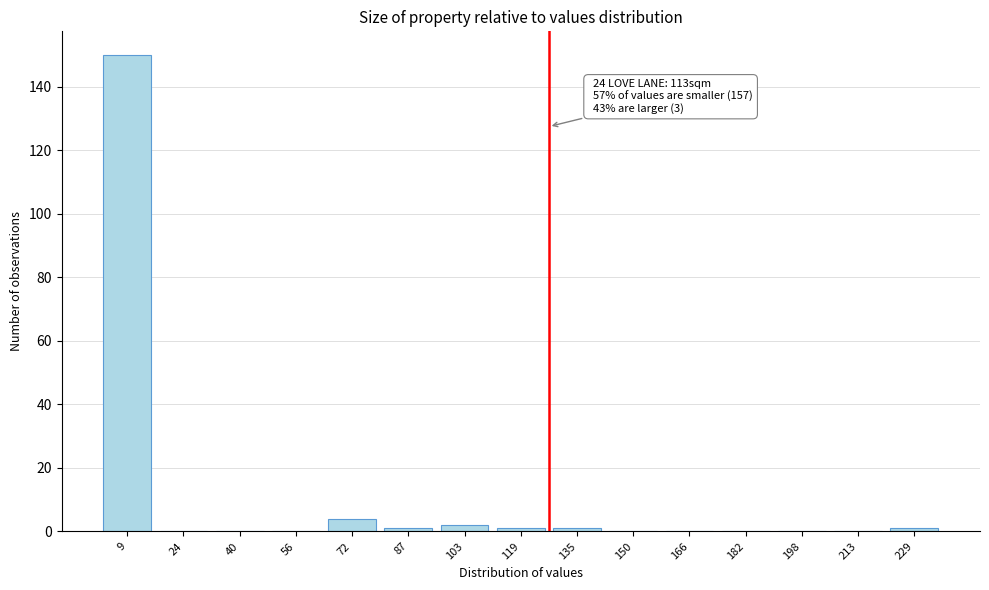

Reading left to right, list all the values displayed in this chart.

9=150	24=0	40=0	56=0	72=4	87=1	103=2	119=1	135=1	150=0	166=0	182=0	198=0	213=0	229=1